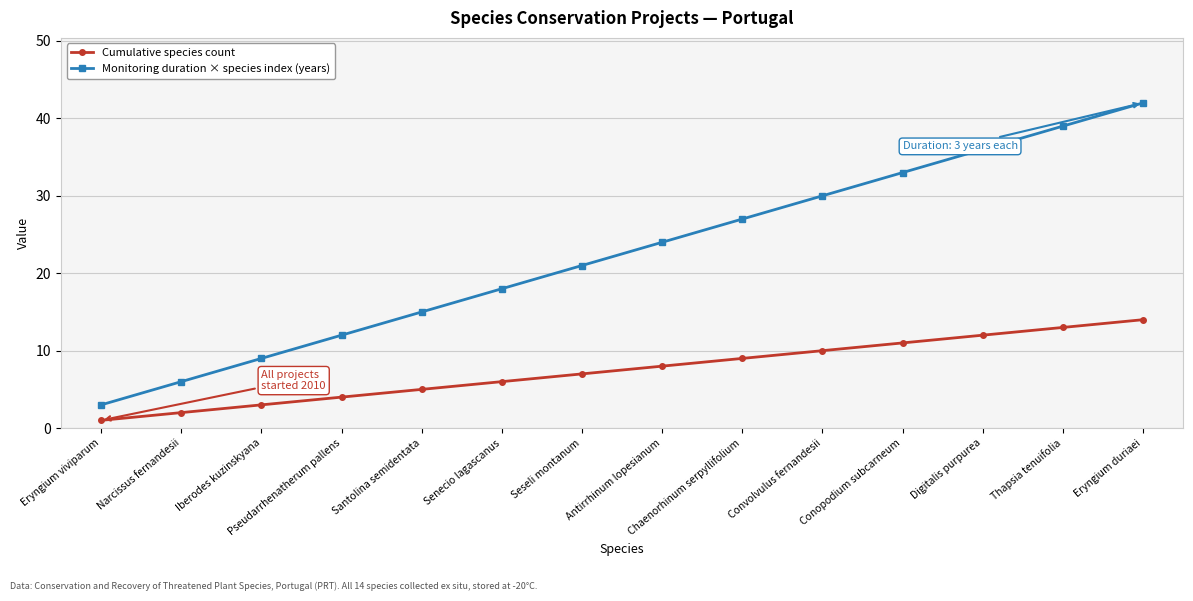

How many categories are shown in the chart?

14